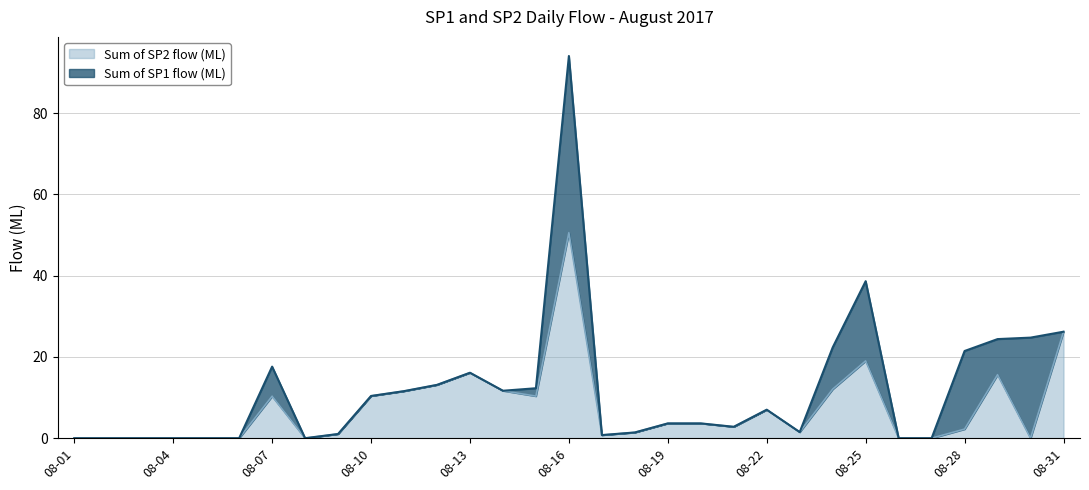

Rank the categories by value from highest to lowest.

2017-08-16, 2017-08-31, 2017-08-25, 2017-08-13, 2017-08-29, 2017-08-12, 2017-08-24, 2017-08-14, 2017-08-11, 2017-08-10, 2017-08-15, 2017-08-07, 2017-08-22, 2017-08-19, 2017-08-20, 2017-08-21, 2017-08-28, 2017-08-23, 2017-08-18, 2017-08-09, 2017-08-17, 2017-08-01, 2017-08-02, 2017-08-03, 2017-08-04, 2017-08-05, 2017-08-06, 2017-08-08, 2017-08-26, 2017-08-27, 2017-08-30